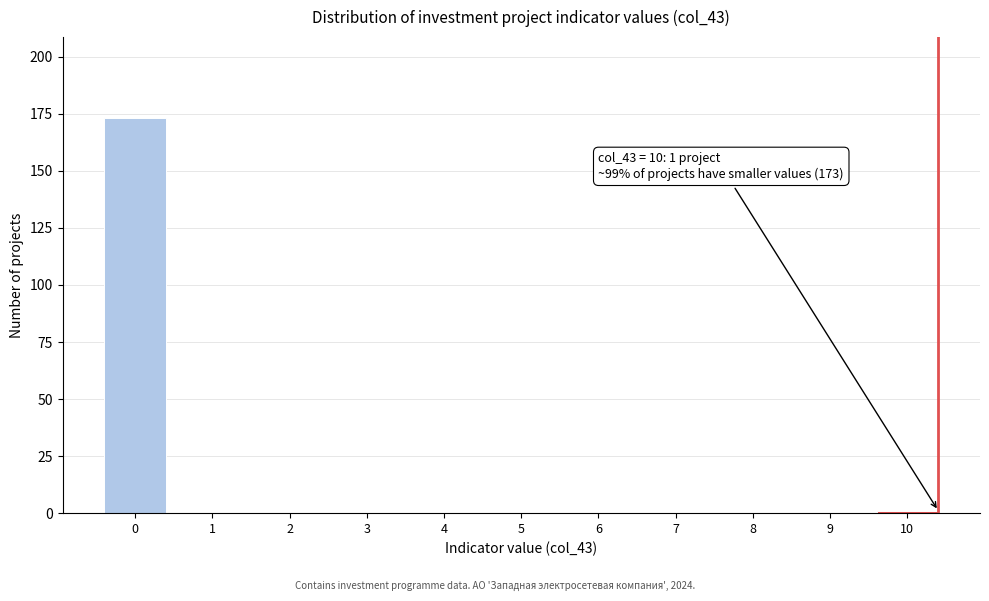

Reading left to right, transcribe all the data shown in this chart.

0=173	1=0	2=0	3=0	4=0	5=0	6=0	7=0	8=0	9=0	10=1